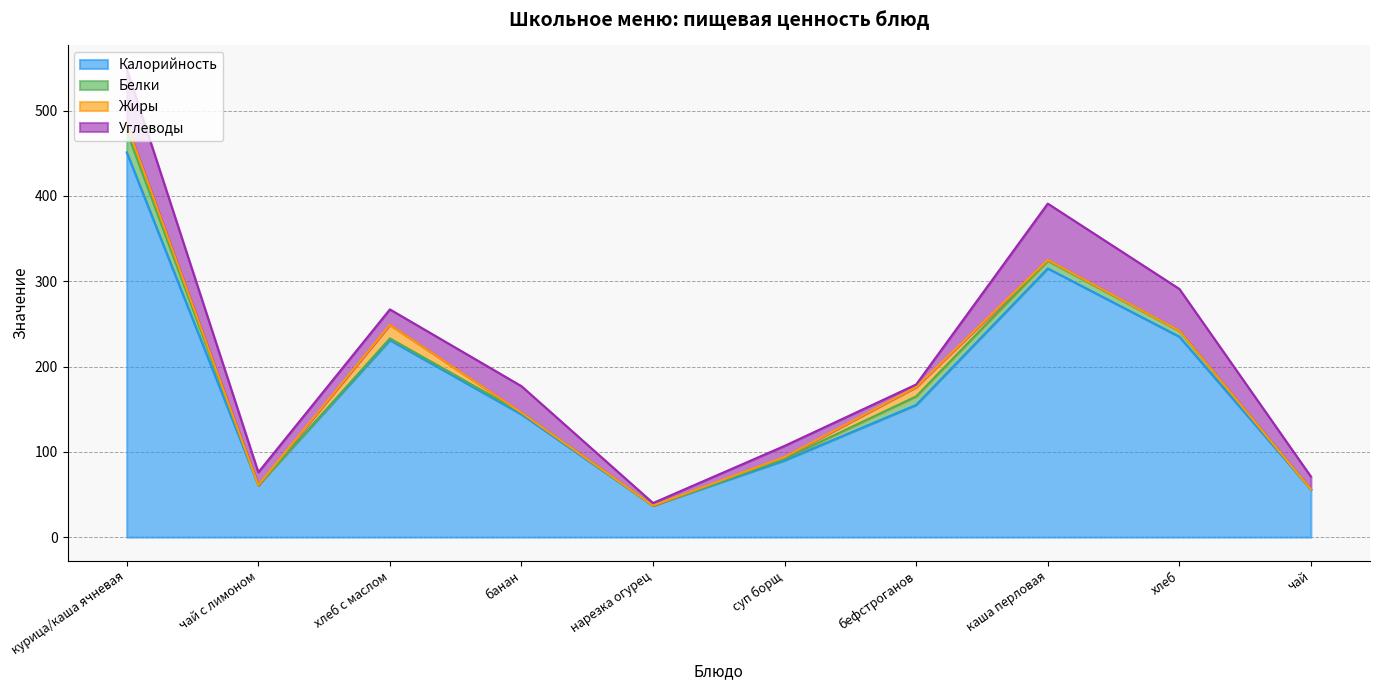

How many interior local peaks does the Белки series have?

1